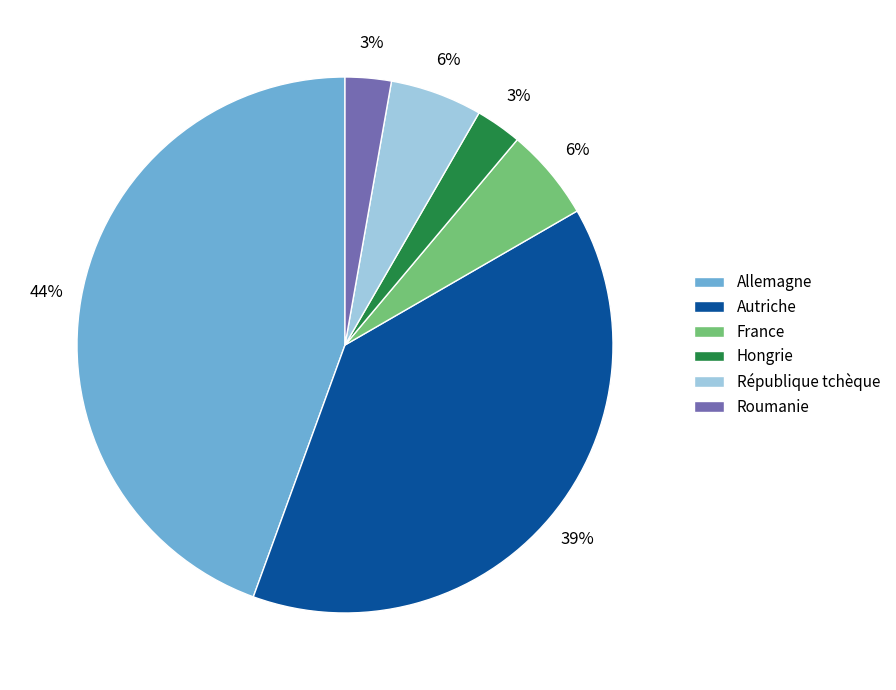

The Autriche slice represents 32% of the pie. True or false?

False